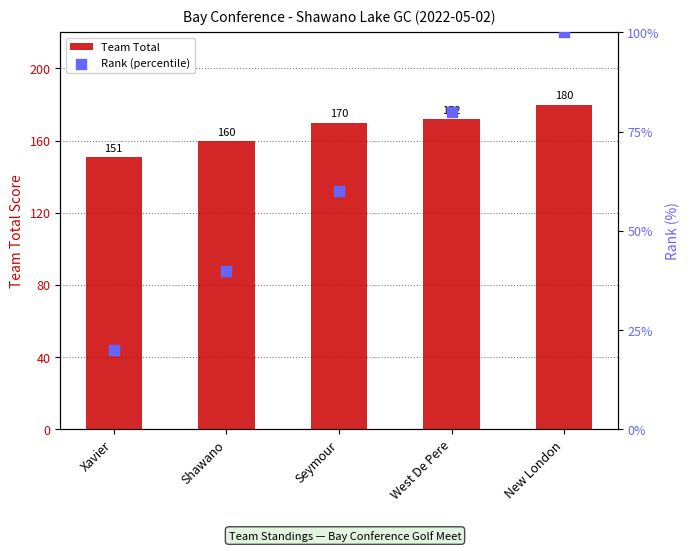

Which series has the largest Y range (max minus min)?

Rank (percentile)